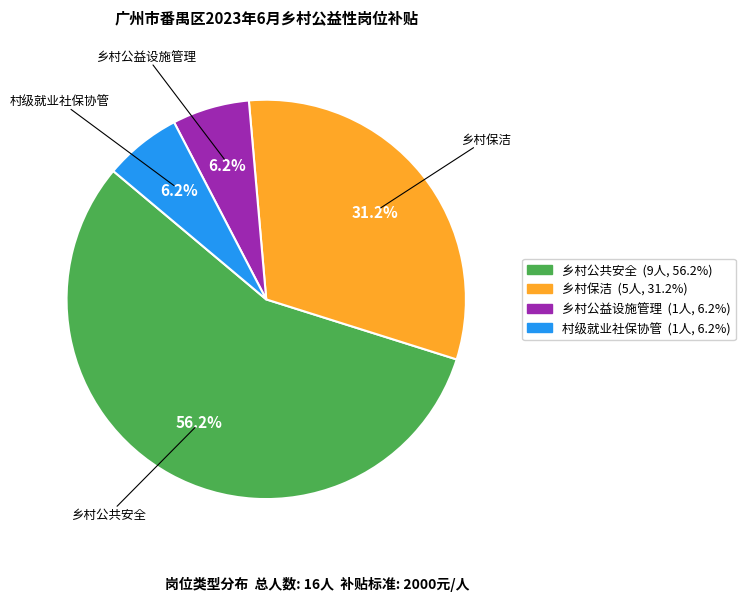

Approximately how many times larger is the value at 乡村公益设施管理 compared to 乡村保洁?

0.2